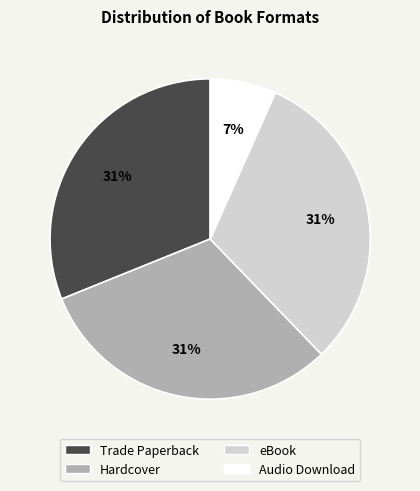

Which category has the smallest portion of the pie?

Audio Download